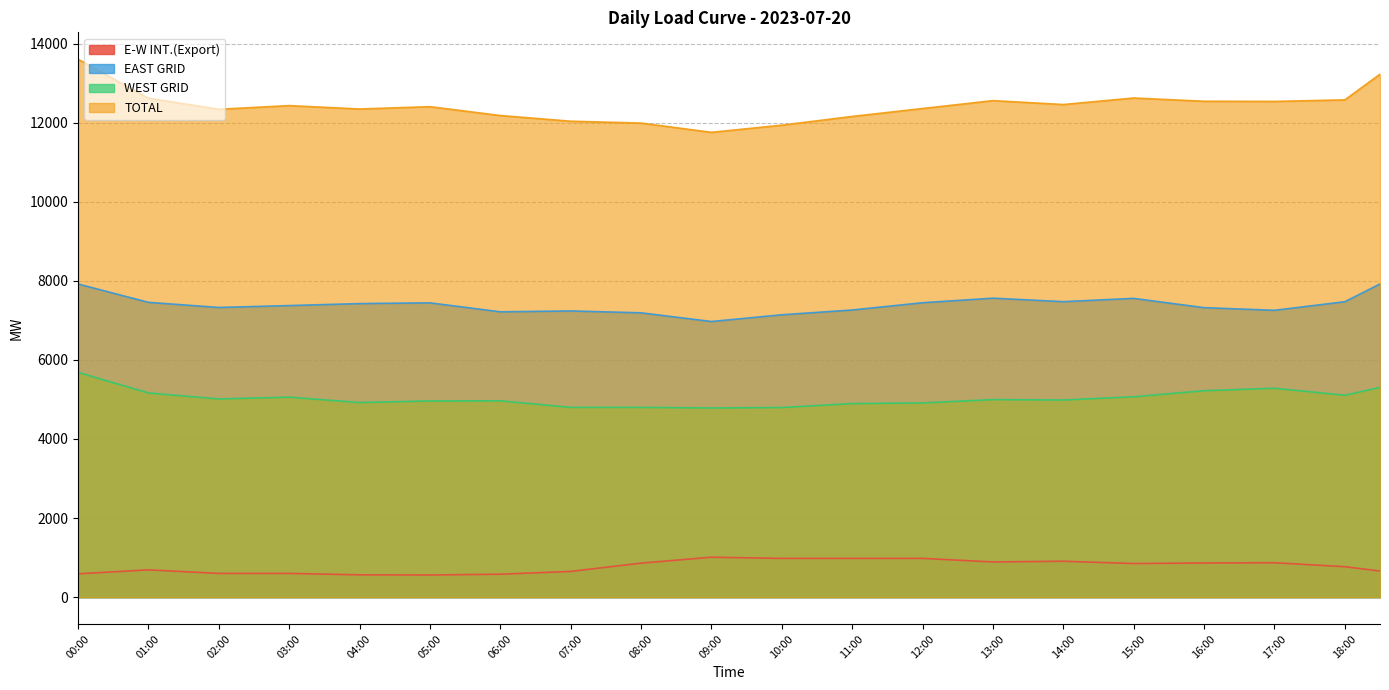

What is the sum of all WEST GRID values?

190748.0